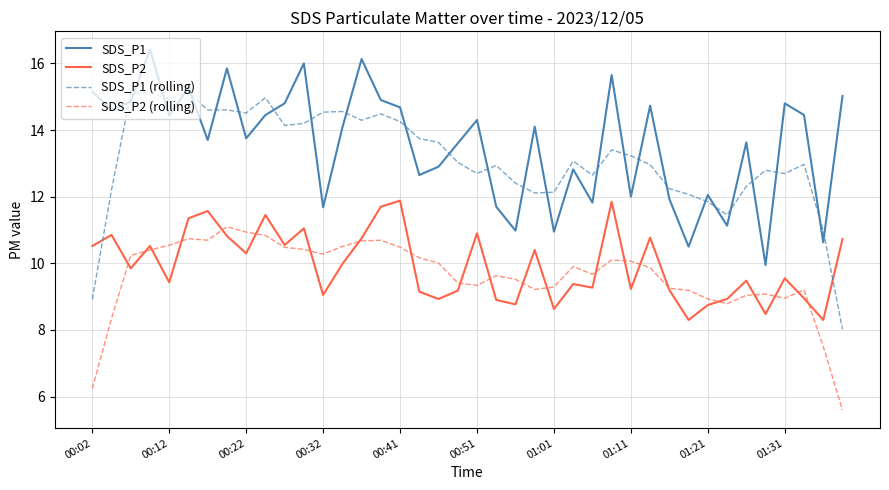

What is the greatest value displayed?

16.4